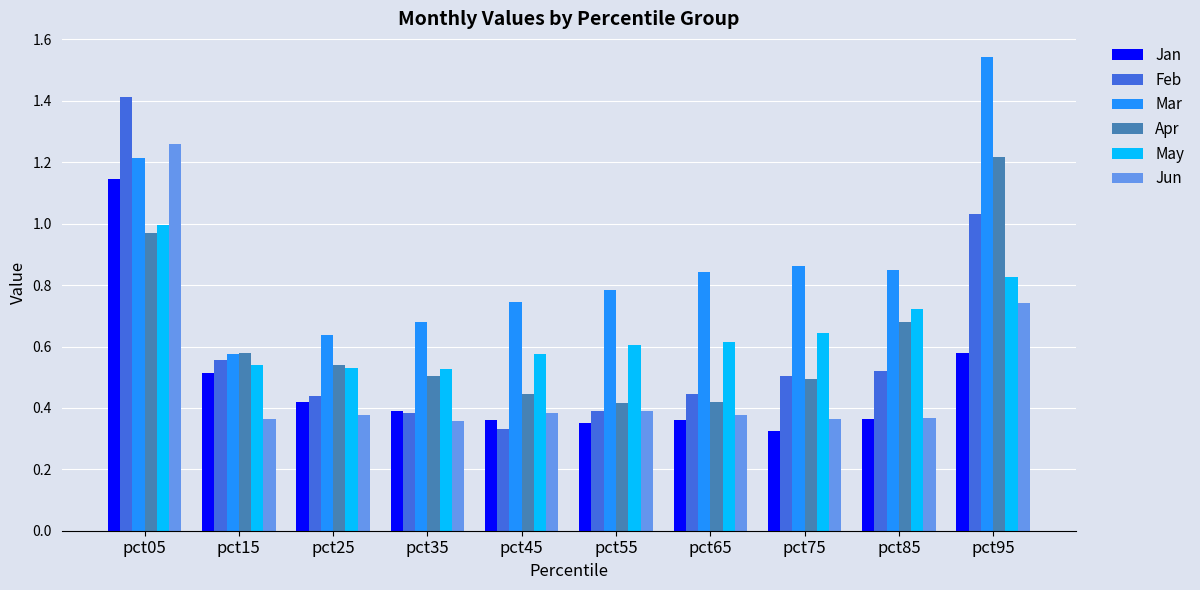

Rank the series by their maximum value, from lowest to highest.

May, Jan, Apr, Jun, Feb, Mar